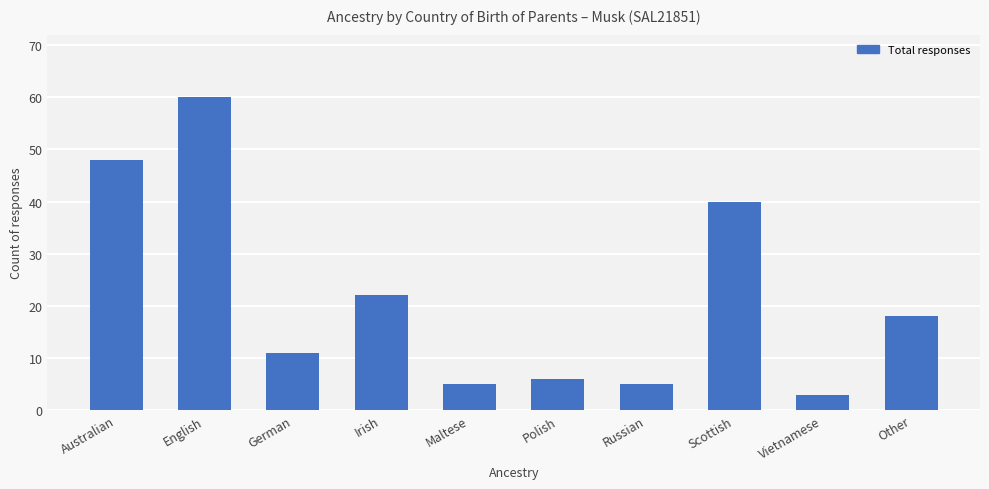

What is the minimum value shown in the chart?

3